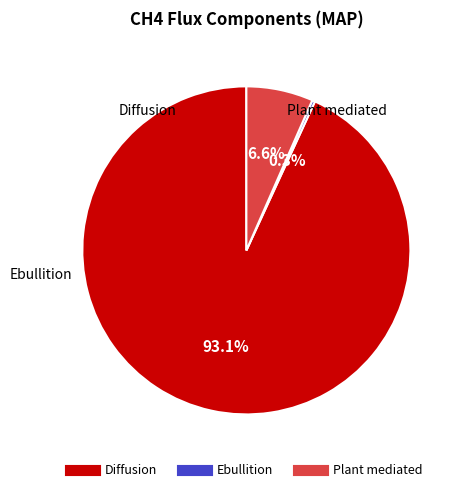

What percentage do Diffusion and Ebullition together represent?

93.4%